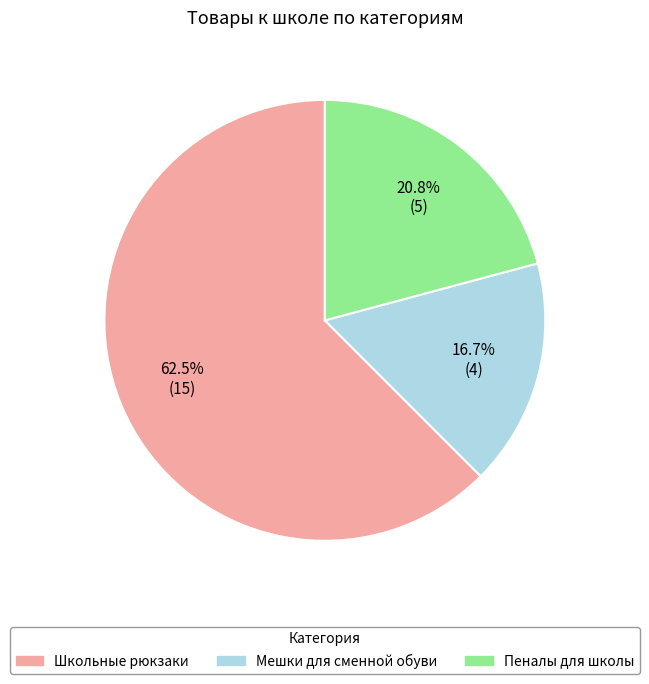

How many segments does this pie chart have?

3